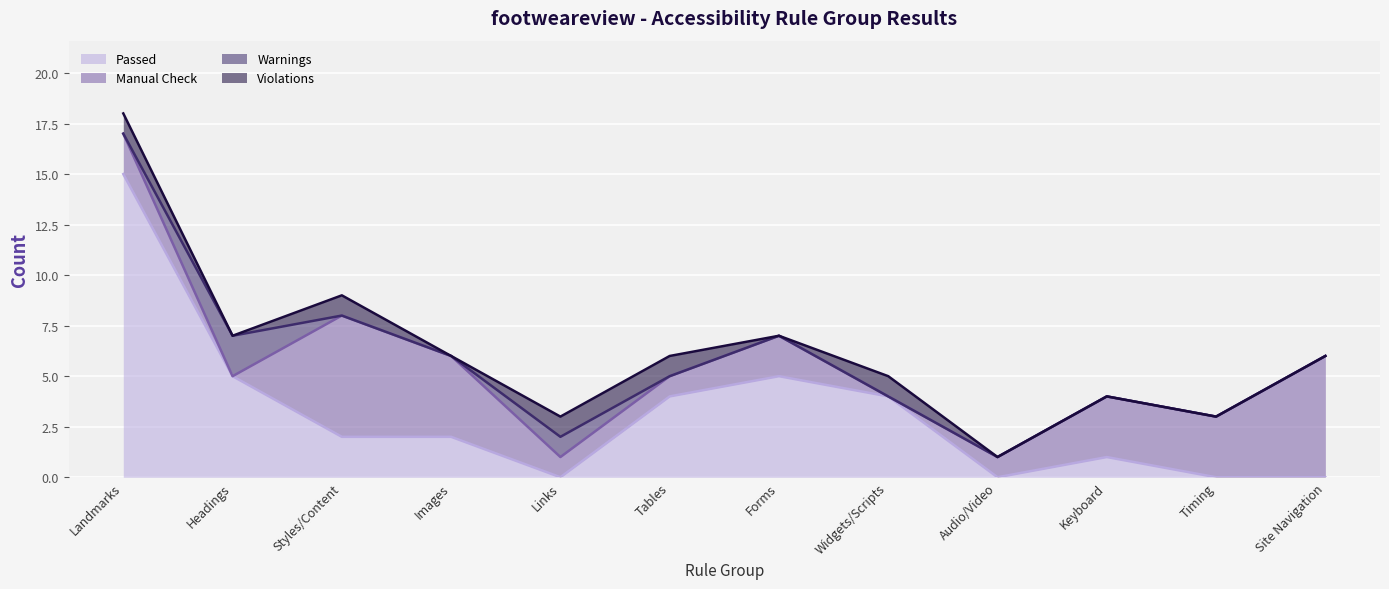

True or false: Manual Check has a value of 9 at Styles/Content.

False